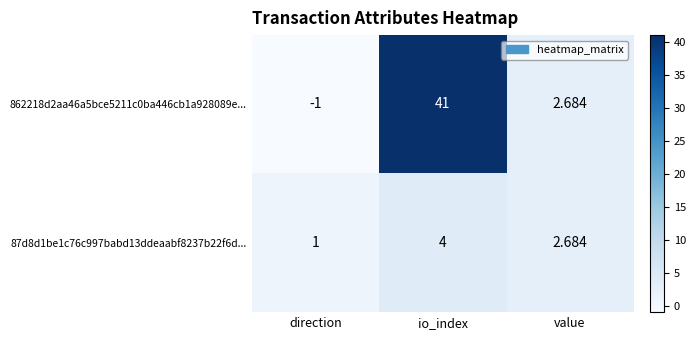

At which label does 862218d2aa46a5bce5211c0ba446cb1a928089e... first exceed 2?

io_index